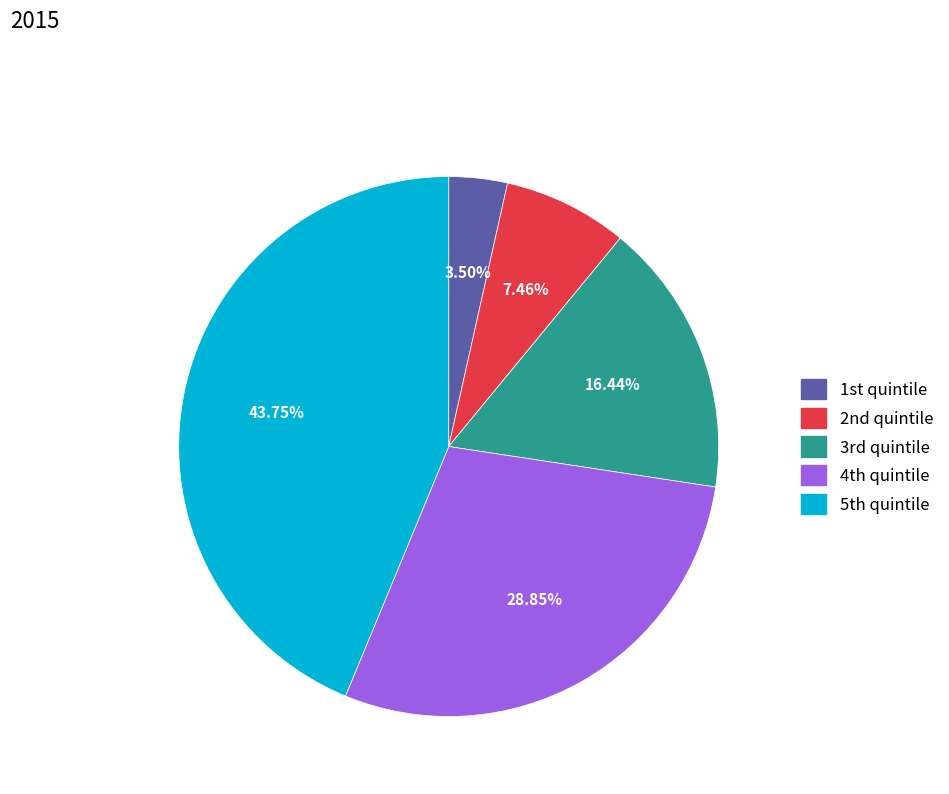

Is there any slice that represents more than half of the pie?

No